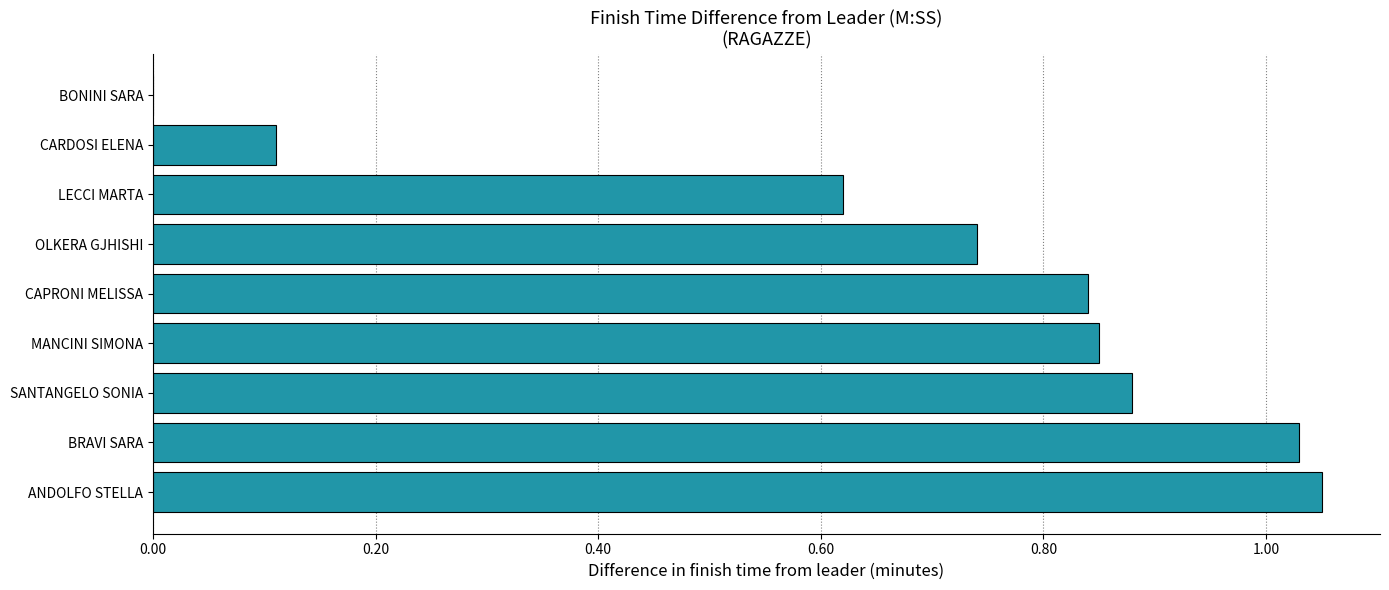

What is the sum of the values at LECCI MARTA and MANCINI SIMONA?

1.5